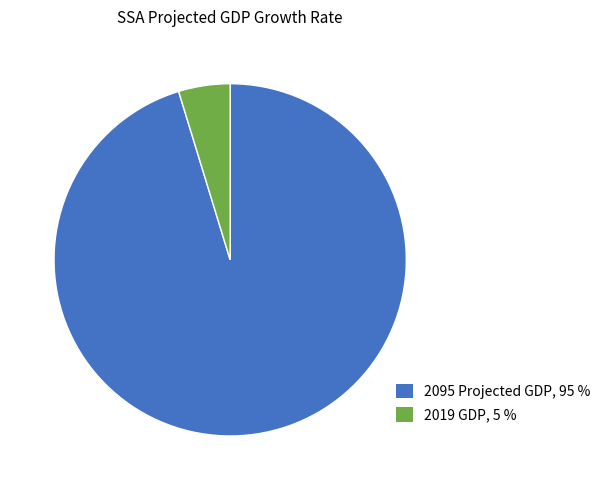

Do 2019 GDP and 2095 Projected GDP together represent more than half of the pie?

Yes